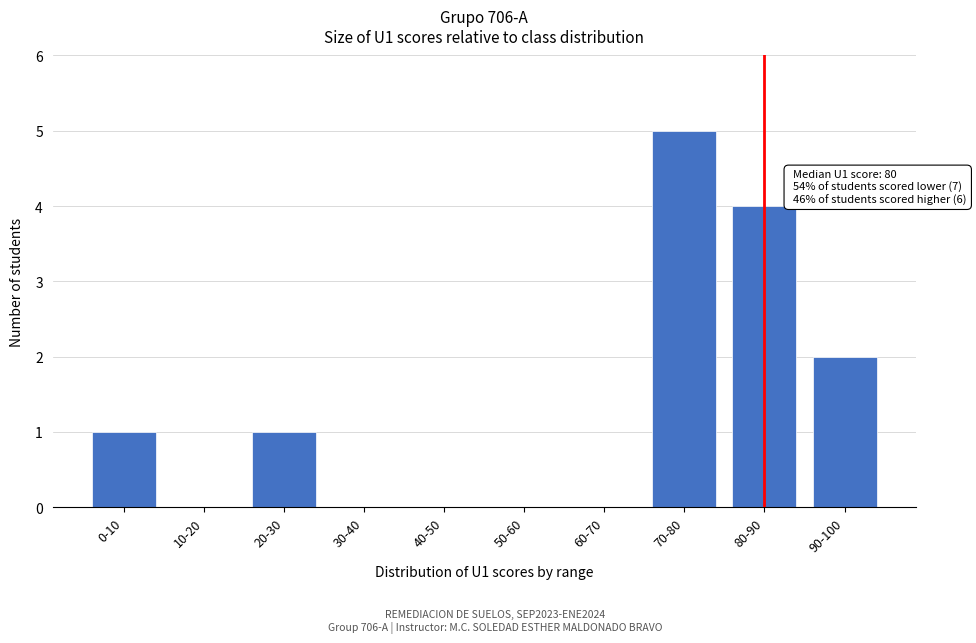

Reading left to right, transcribe all the data shown in this chart.

0-10=1	10-20=0	20-30=1	30-40=0	40-50=0	50-60=0	60-70=0	70-80=5	80-90=4	90-100=2